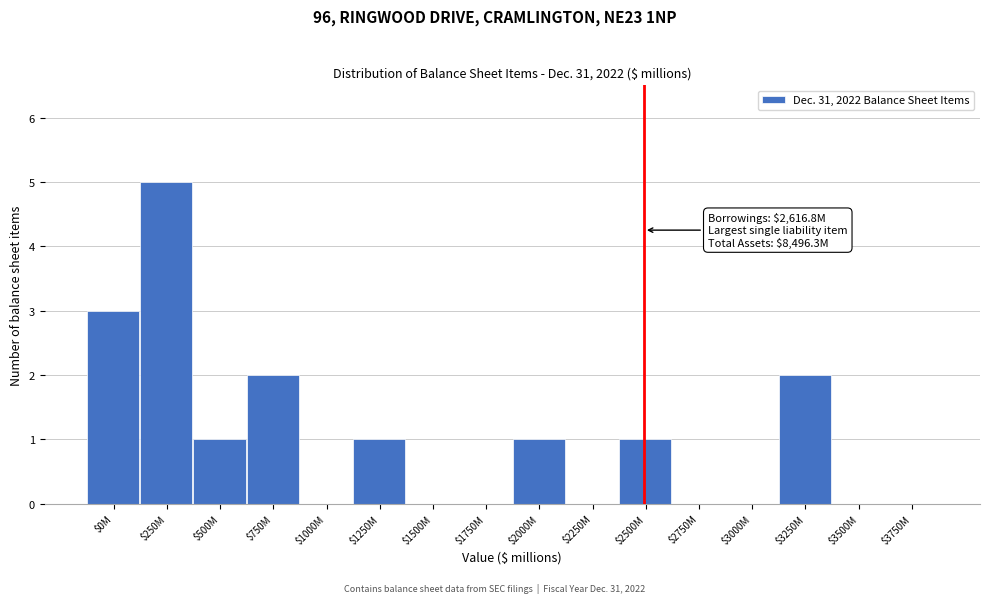

The chart shows a value of 2 at $3750M. True or false?

False